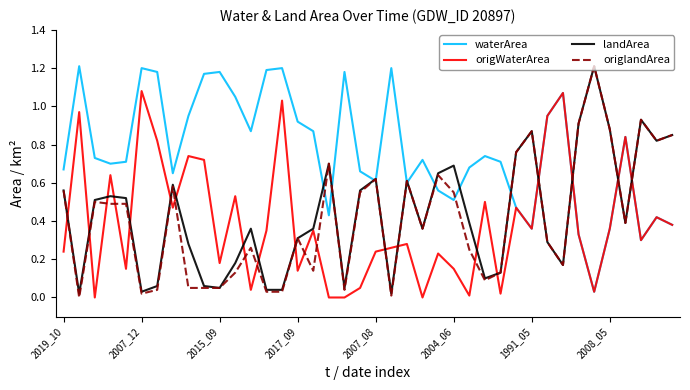

Which series has the largest range (max minus min)?

origlandArea